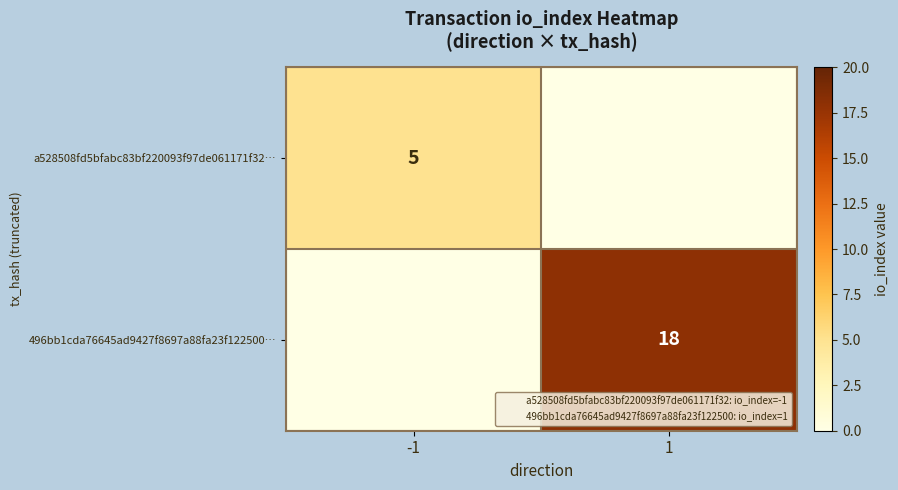

True or false: a528508fd5bfabc83bf220093f97de061171f32… has a value of 5 at -1.

True